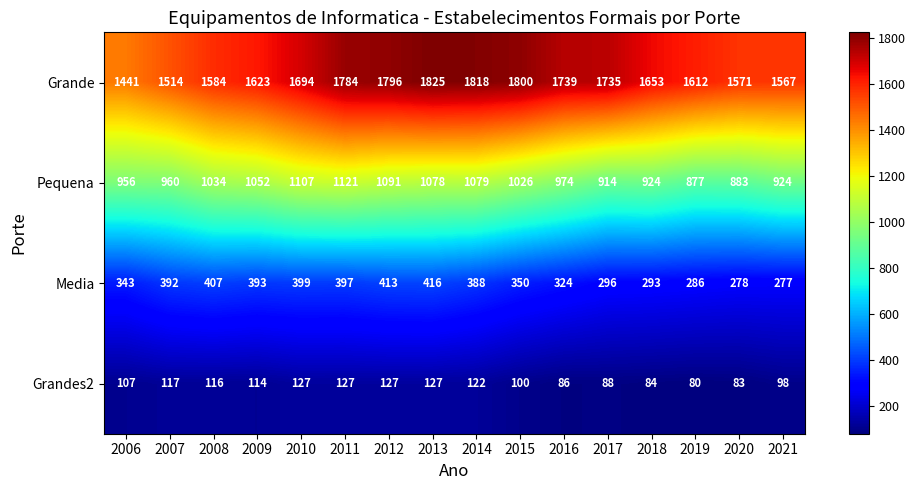

Which category has the lowest value in the Media series?

2021